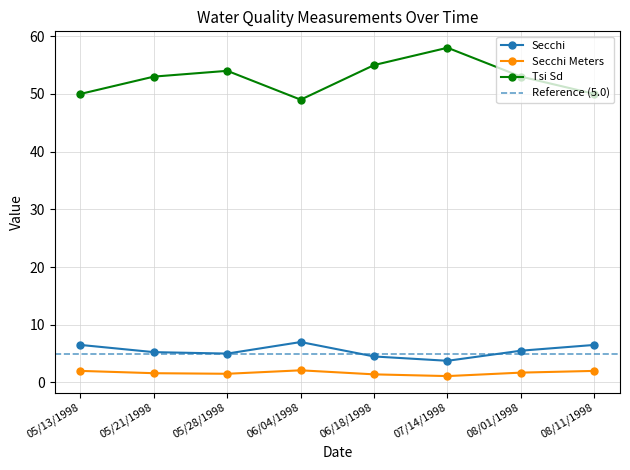

Rank the categories by Secchi value from lowest to highest.

07/14/1998, 06/18/1998, 05/28/1998, 05/21/1998, 08/01/1998, 05/13/1998, 08/11/1998, 06/04/1998